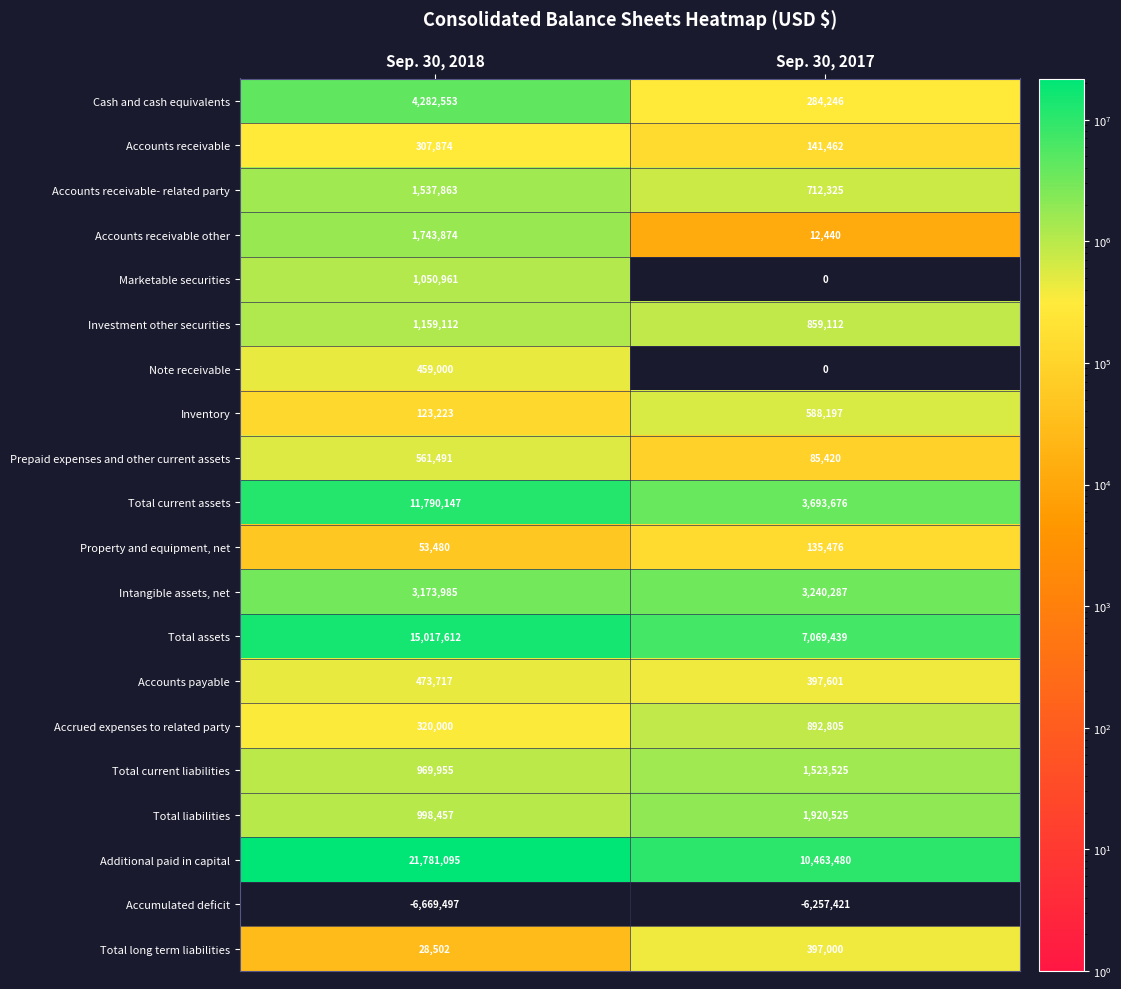

What is the sum of all Accrued expenses to related party values?

1212805